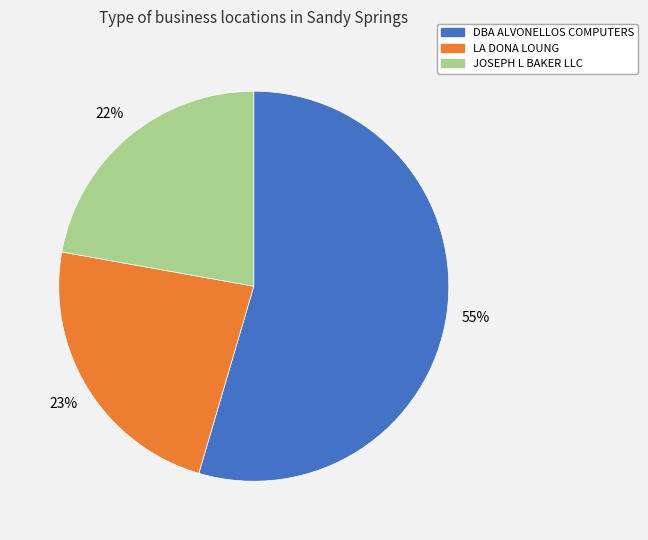

Combined, do JOSEPH L BAKER LLC and LA DONA LOUNG account for over 50%?

No